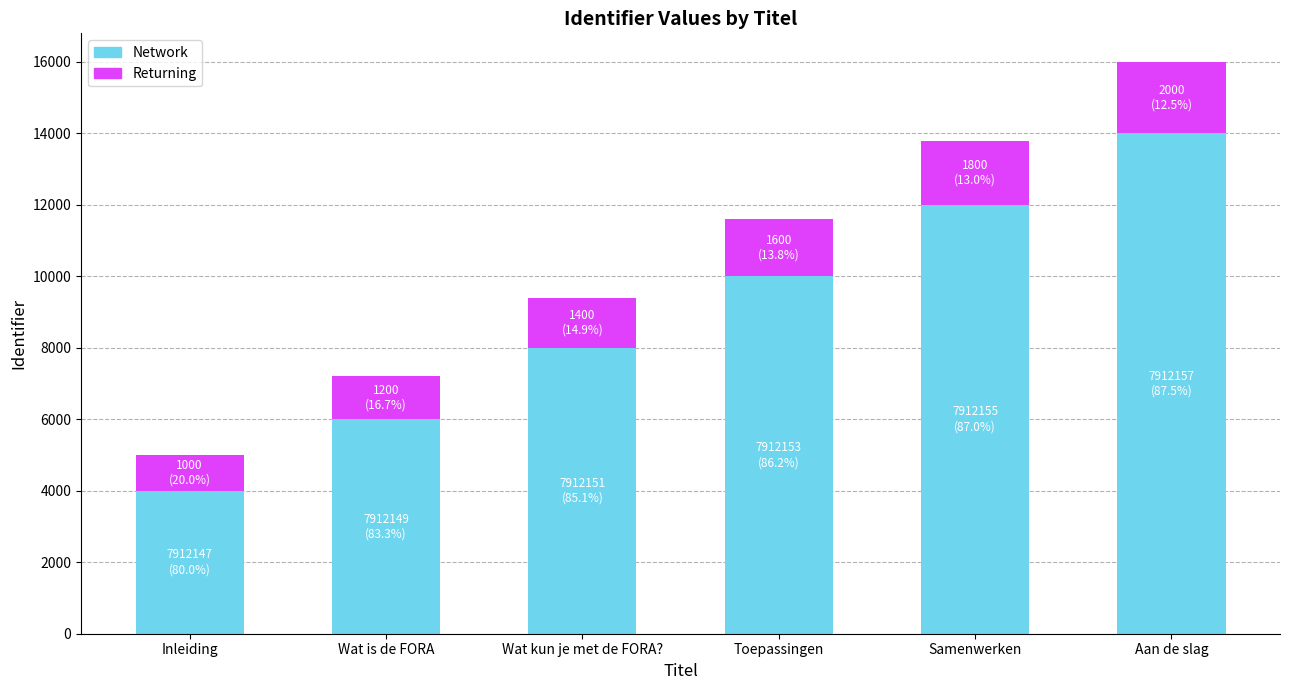

Read the Network value at Inleiding, to the nearest 10.

4000